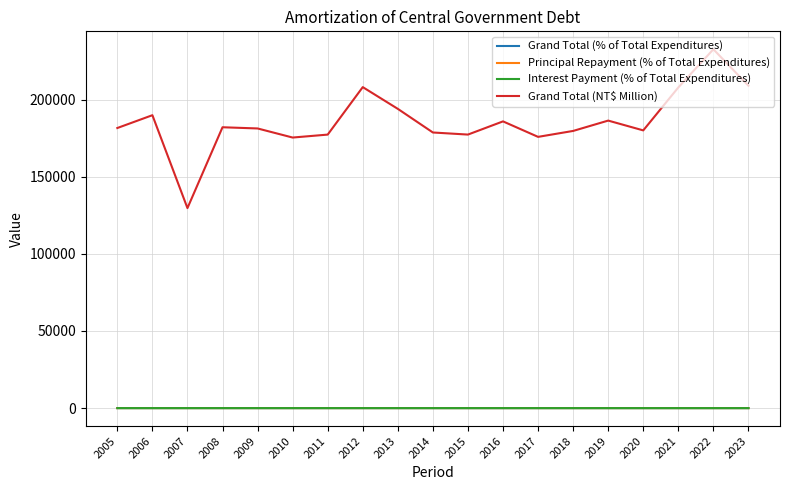

What is the approximate value of Grand Total (% of Total Expenditures) at 2006?

11.6